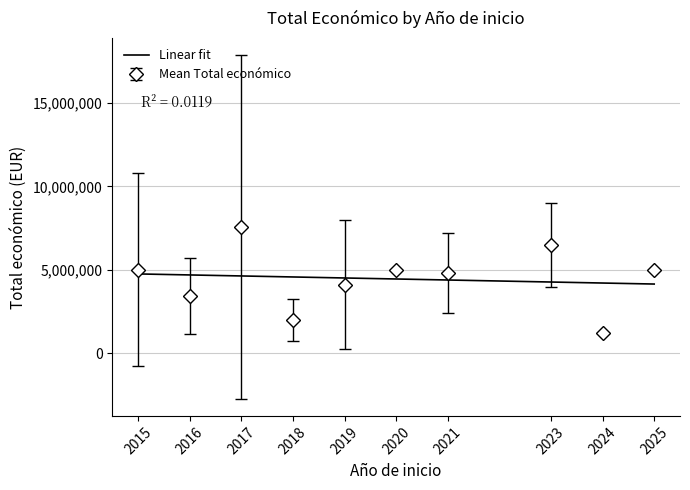

What is the highest value of the Linear fit series?

4761258.9